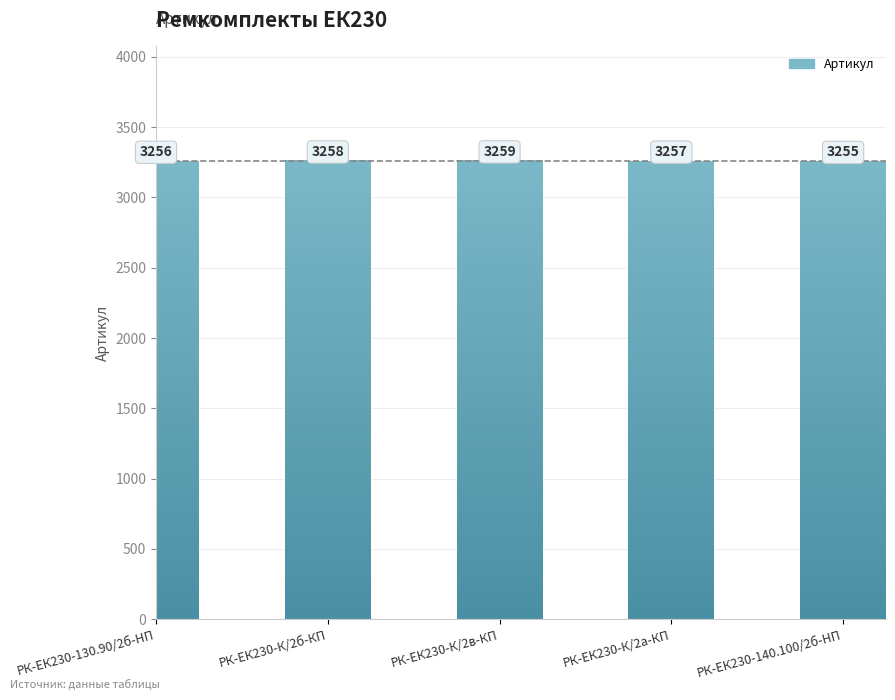

What is the label of the 1st bar from the left?

РК-ЕК230-130.90/2б-HП